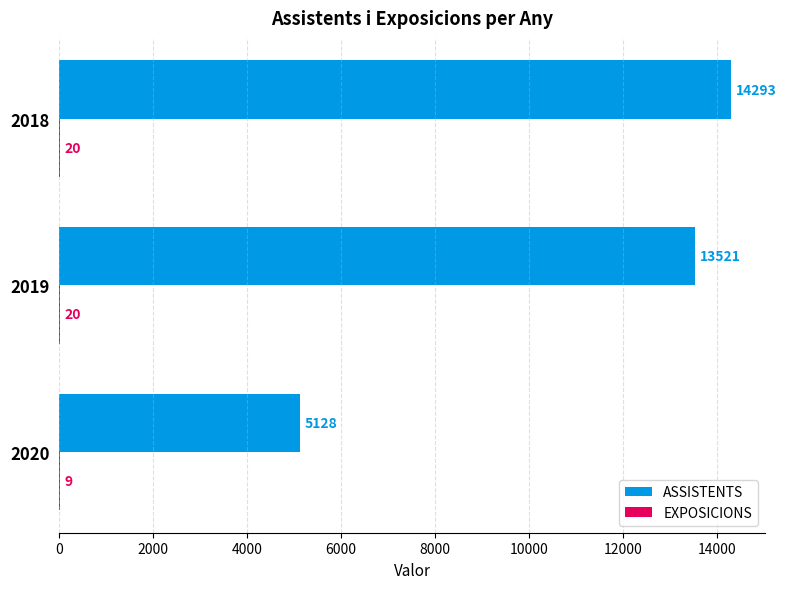

What is the sum of all ASSISTENTS values?

32942